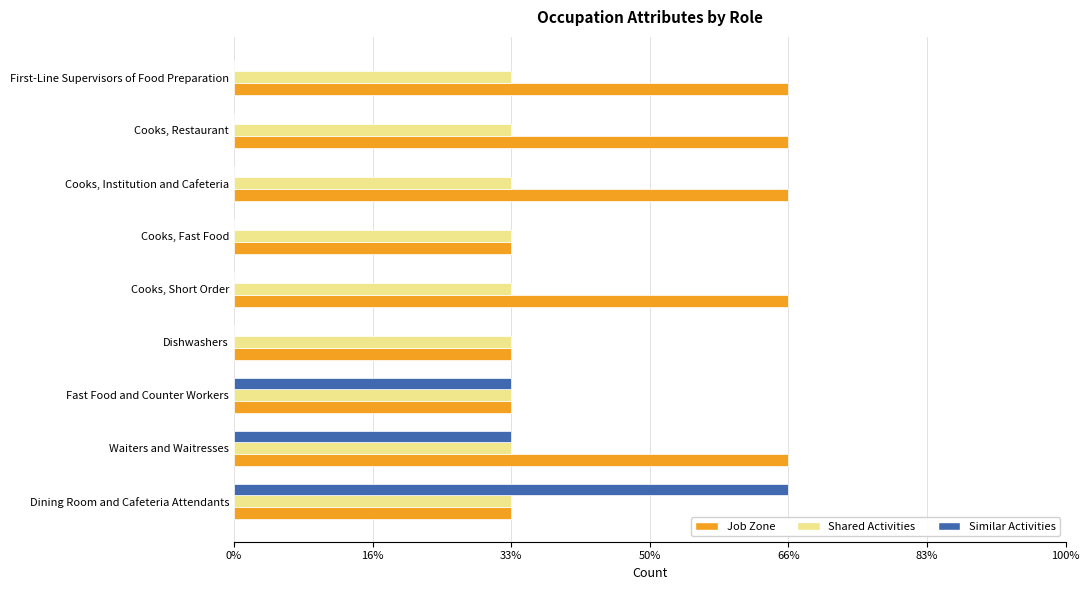

What are all the series names shown in the legend?

Job Zone, Shared Activities, Similar Activities